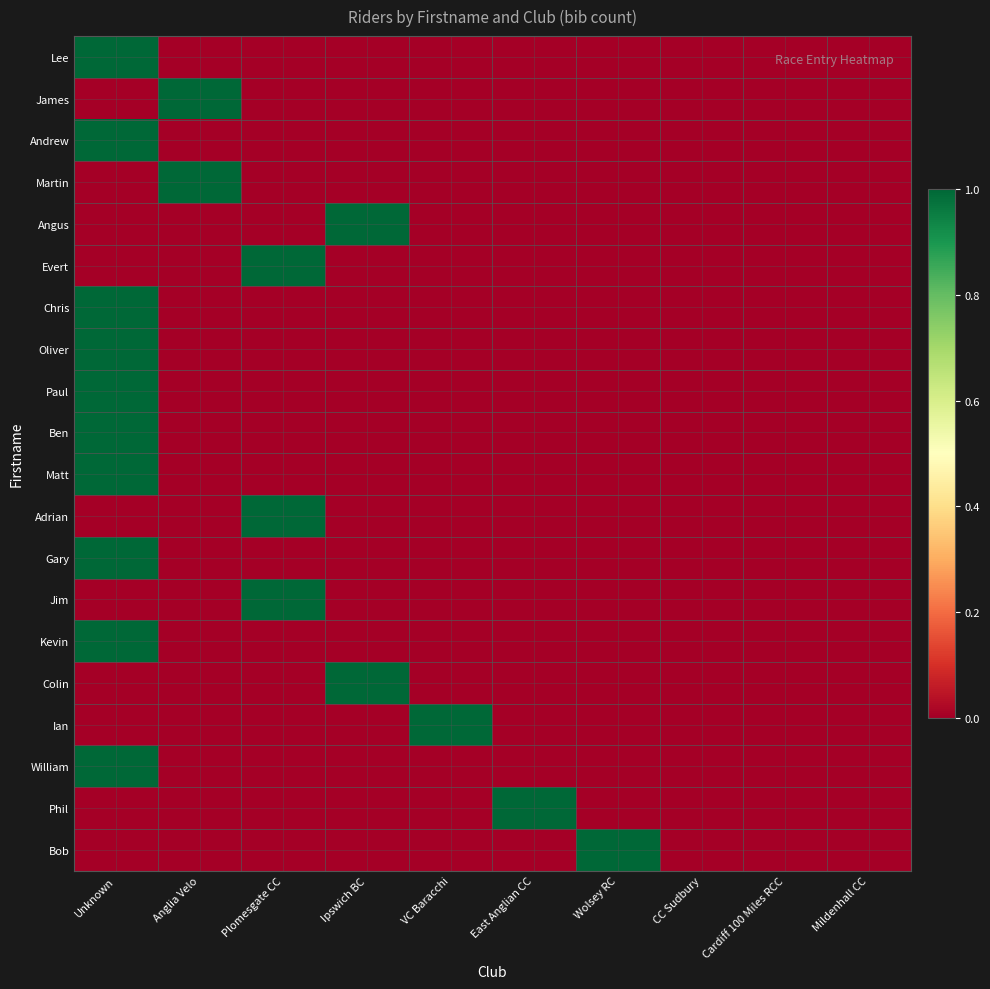

What is the total value across all series at Wolsey RC?

1